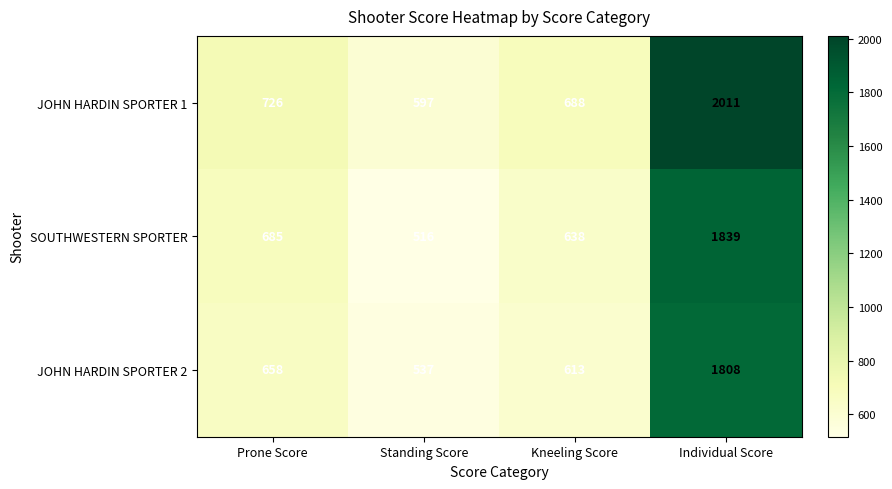

Rank the series at Individual Score from highest to lowest value.

JOHN HARDIN SPORTER 1, SOUTHWESTERN SPORTER, JOHN HARDIN SPORTER 2